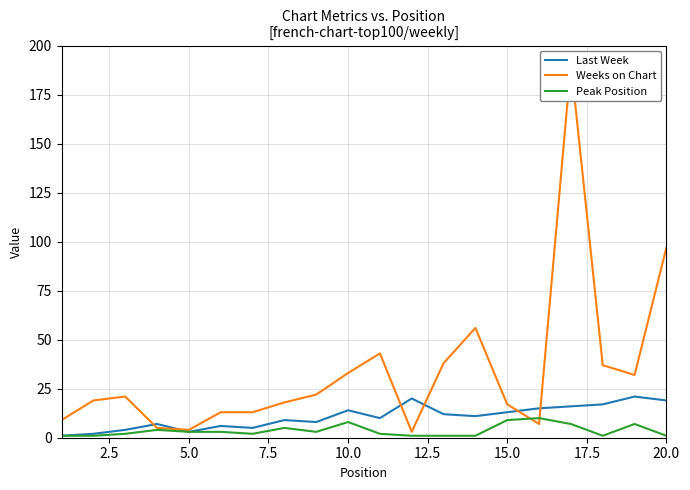

True or false: Peak Position and Weeks on Chart cross at least once.

True